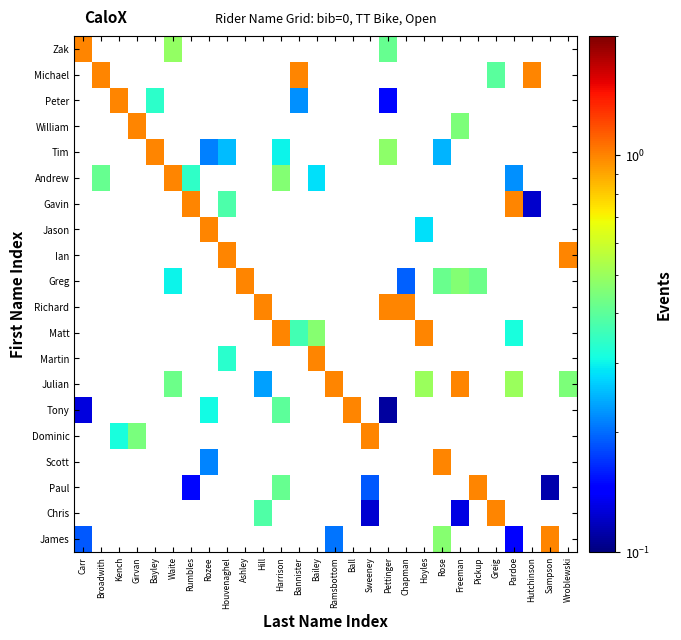

At how many categories does at least one series exceed 0?

28